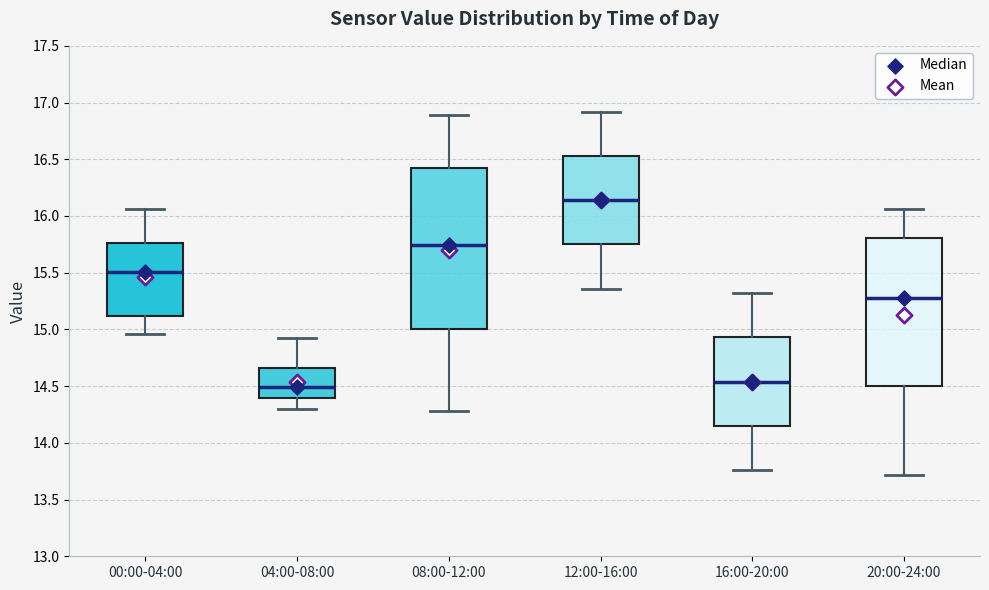

Which box has the highest median line?

12:00-16:00